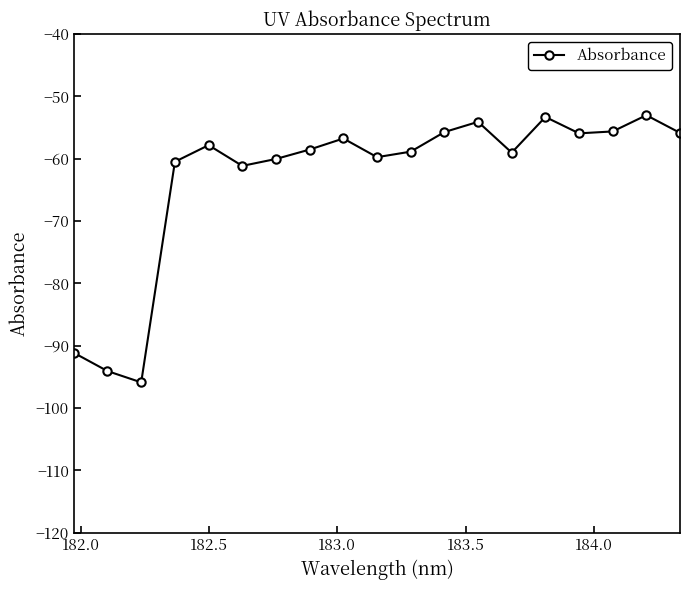

What is the average value?

-63.0